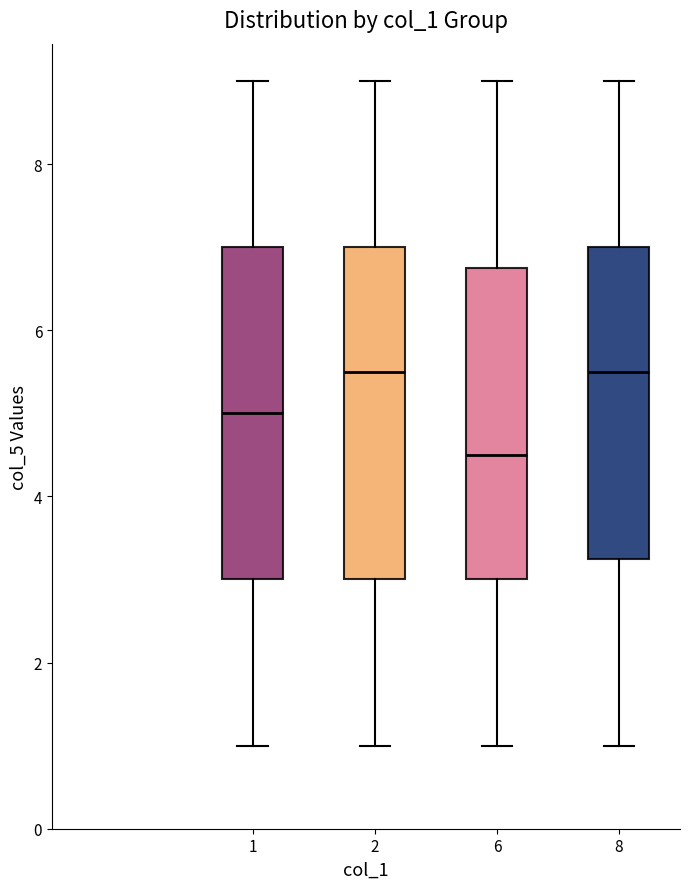

Reading left to right, transcribe this box plot: for each box, give where its median line is, the range the box spans, and where its two whiskers end, as read against the y-axis. The values are not printed on the chart, so give them approximately, as read against the axis.

1: median 5.0, box 3.0 to 7.0, whiskers 1.0 to 9.0
2: median 5.6, box 3.0 to 7.0, whiskers 1.0 to 9.0
6: median 4.6, box 3.0 to 6.8, whiskers 1.0 to 9.0
8: median 5.6, box 3.2 to 7.0, whiskers 1.0 to 9.0